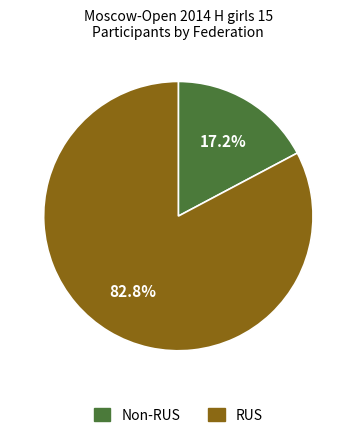

Does any single category account for the majority?

Yes